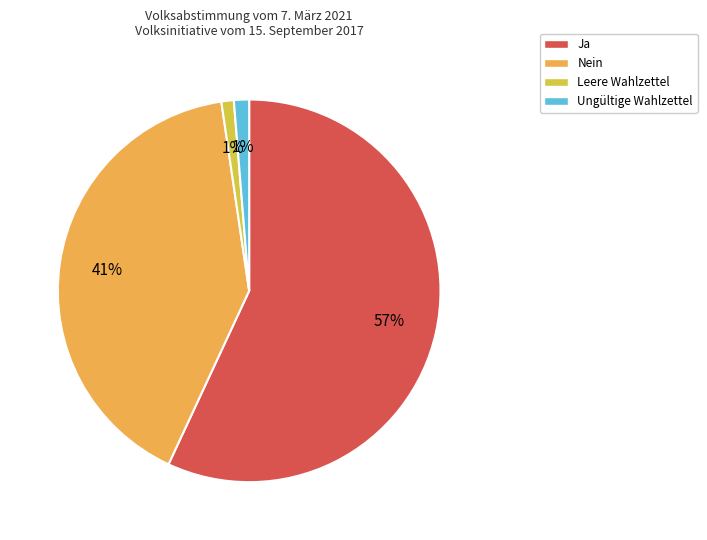

To the nearest percent, what portion does Leere Wahlzettel represent?

1%